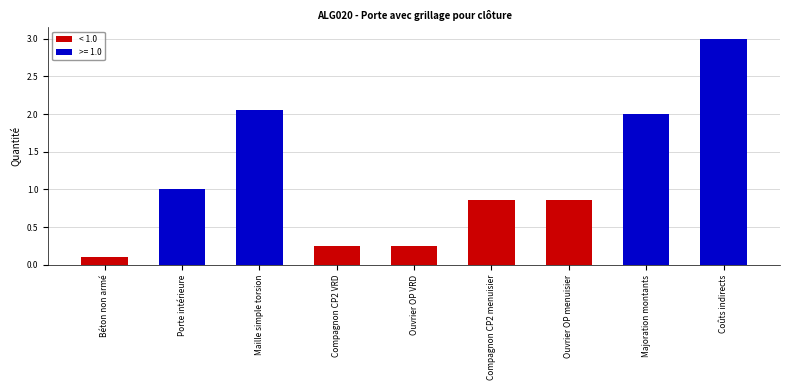

Which label corresponds to the largest value in the chart?

Coûts indirects